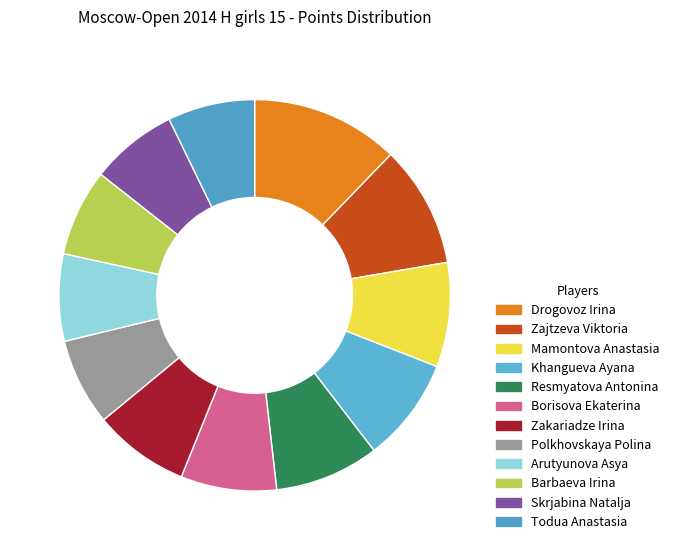

Rank the categories by value from highest to lowest.

Drogovoz Irina, Zajtzeva Viktoria, Mamontova Anastasia, Khangueva Ayana, Resmyatova Antonina, Borisova Ekaterina, Zakariadze Irina, Polkhovskaya Polina, Arutyunova Asya, Barbaeva Irina, Skrjabina Natalja, Todua Anastasia